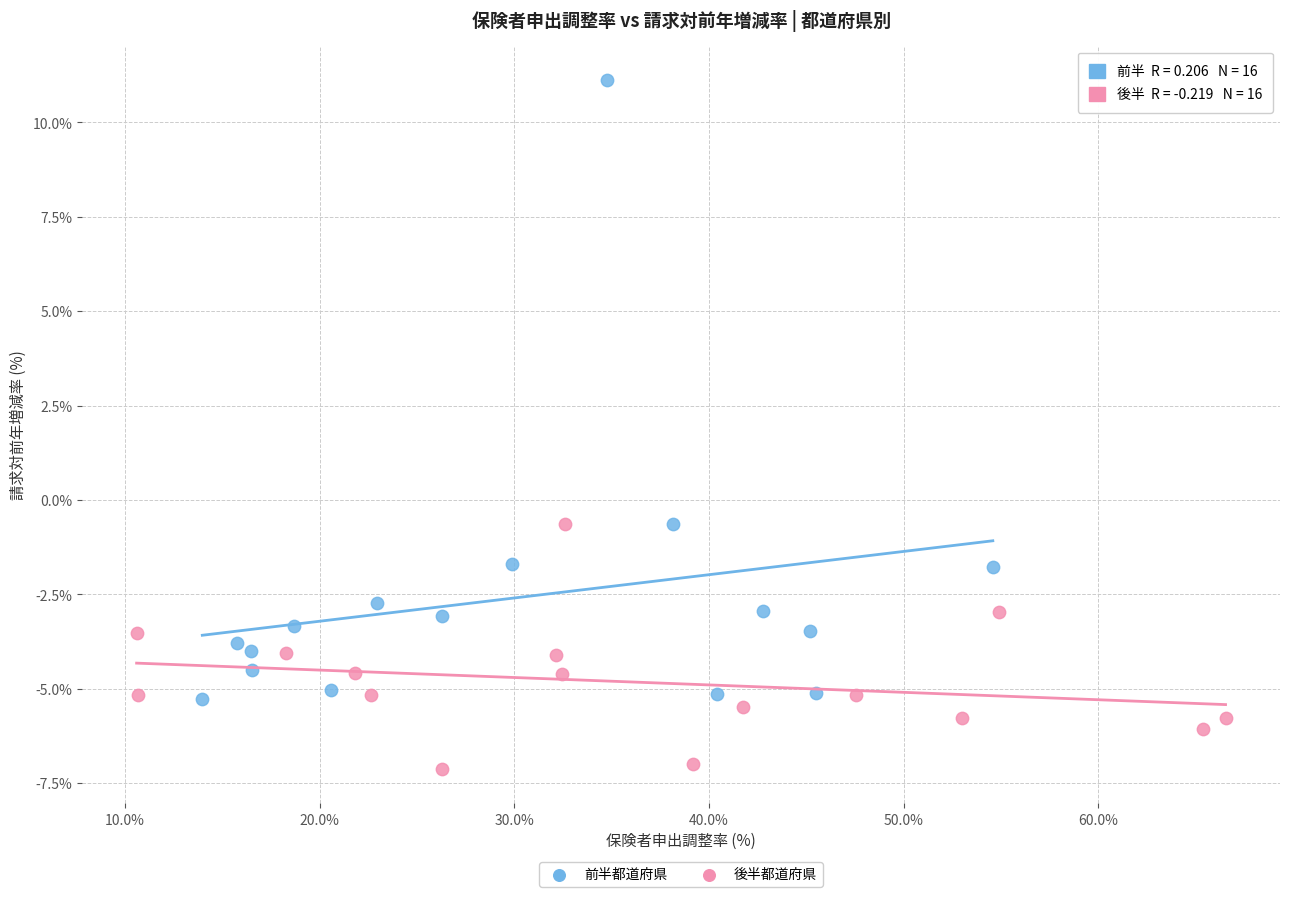

Which series has the widest spread of Y values?

前半都道府県